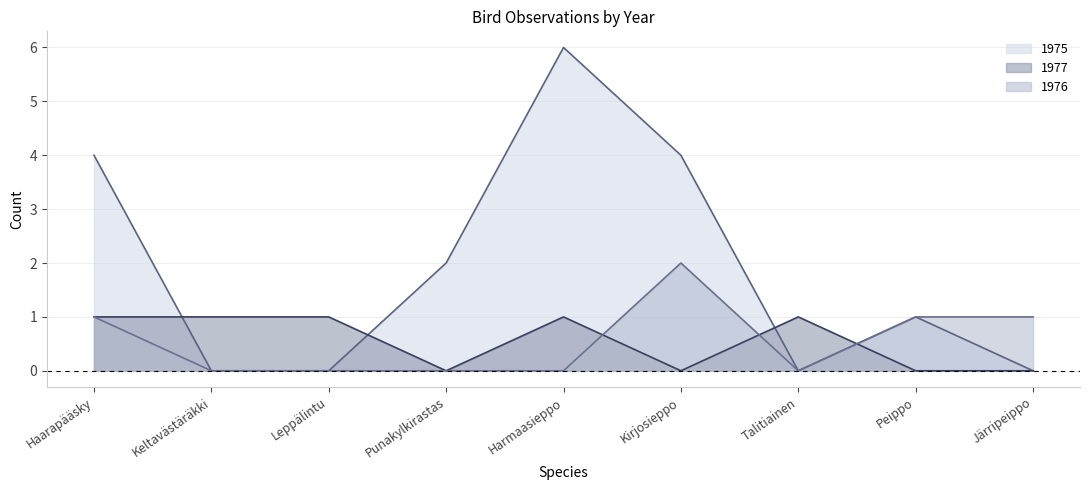

Reading right to left, extract all data points from this chart.

1975: 0	1	0	4	6	2	0	0	4
1977: 0	0	1	0	1	0	1	1	1
1976: 1	1	0	2	0	0	0	0	1